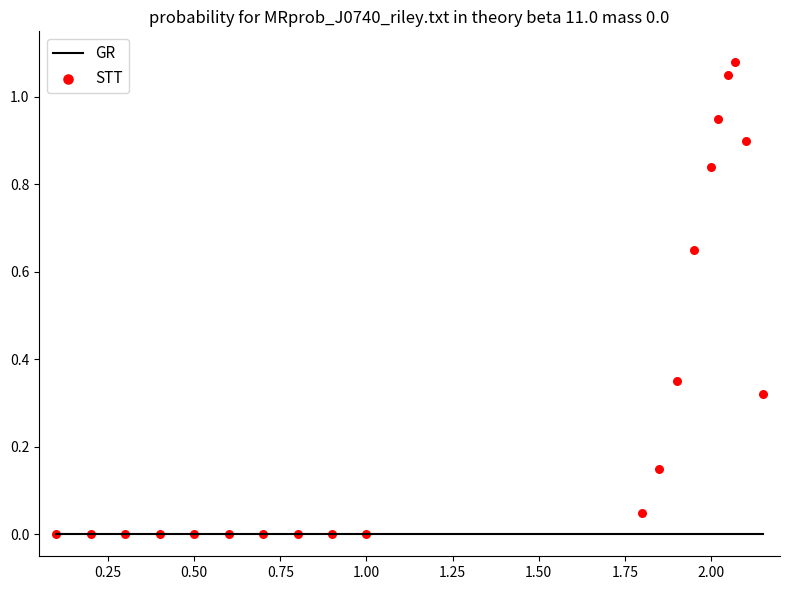

Which series reaches the maximum Y coordinate?

STT